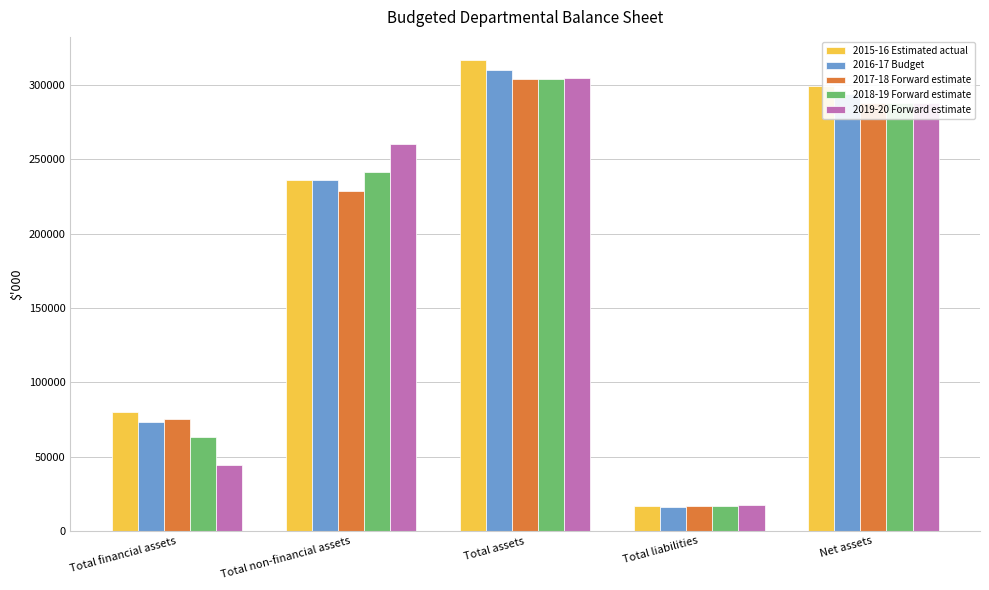

At how many categories does at least one series exceed 120767?

3